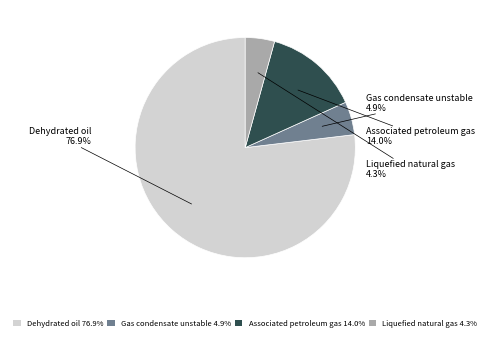

Between Liquefied natural gas 4.3% and Dehydrated oil 76.9%, which is larger?

Dehydrated oil 76.9%